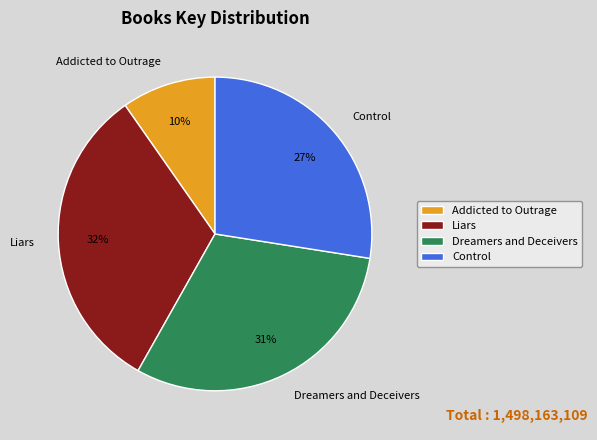

What percentage is the Liars slice, to the nearest percent?

32%